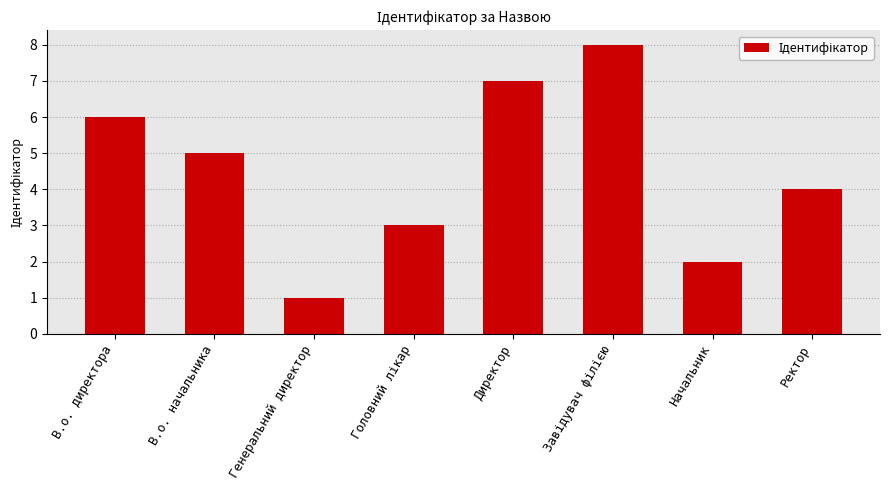

How many values are between 3 and 7?

5